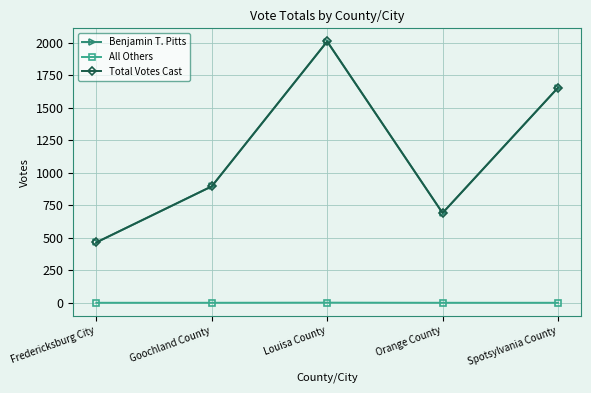

The value of Total Votes Cast at Spotsylvania County is 1653. True or false?

True